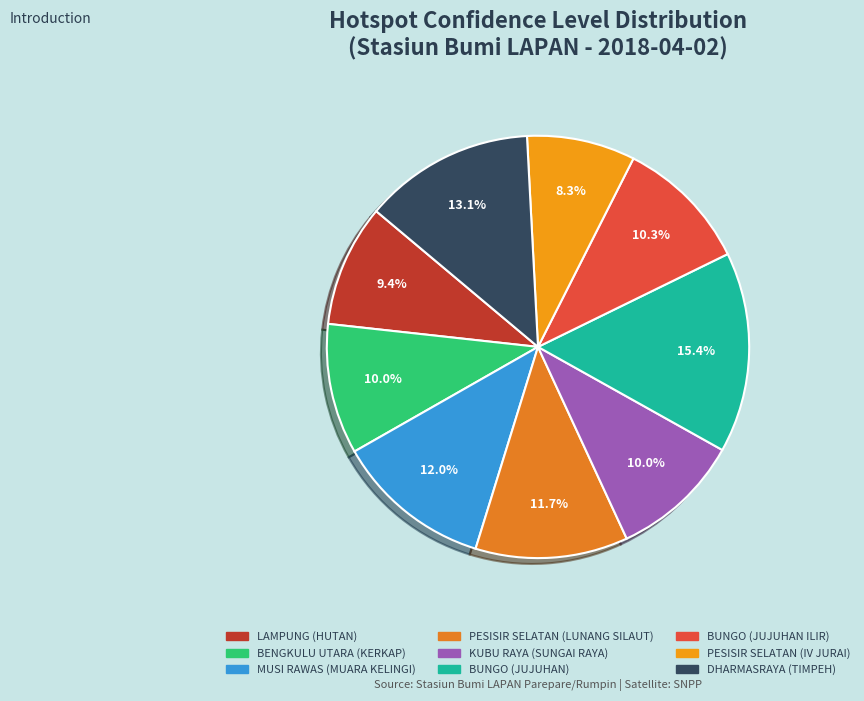

What percentage is the PESISIR SELATAN (LUNANG SILAUT) slice, to the nearest percent?

12%